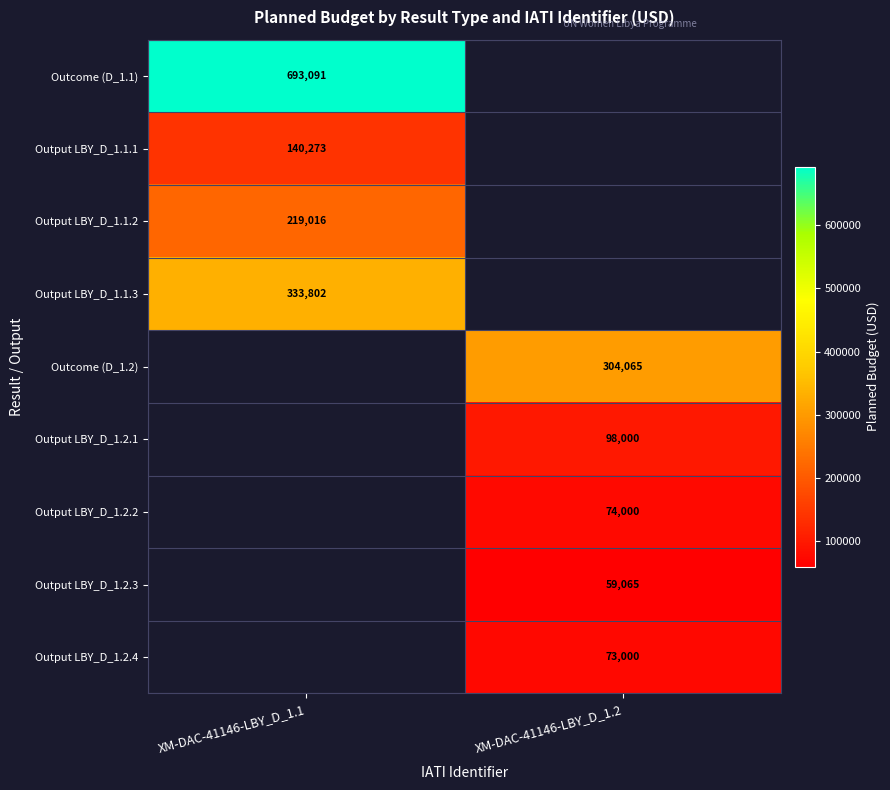

The Output LBY_D_1.2.2 series shows 74000 at XM-DAC-41146-LBY_D_1.2. True or false?

True